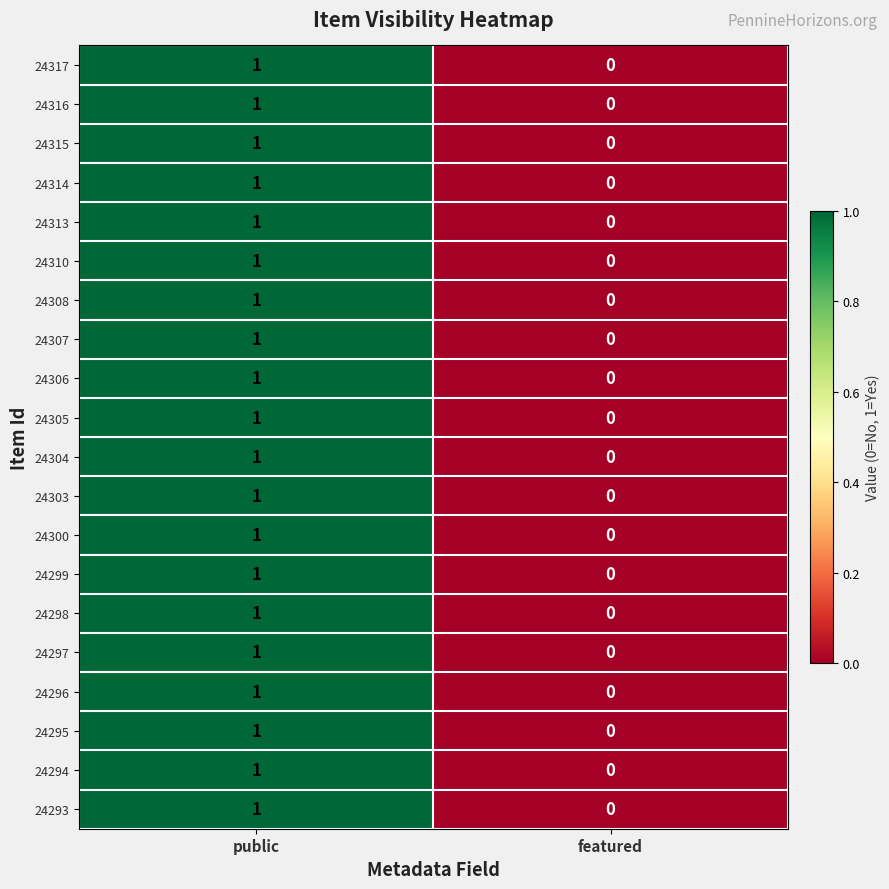

Where is 24299 nearest to the value 0?

featured